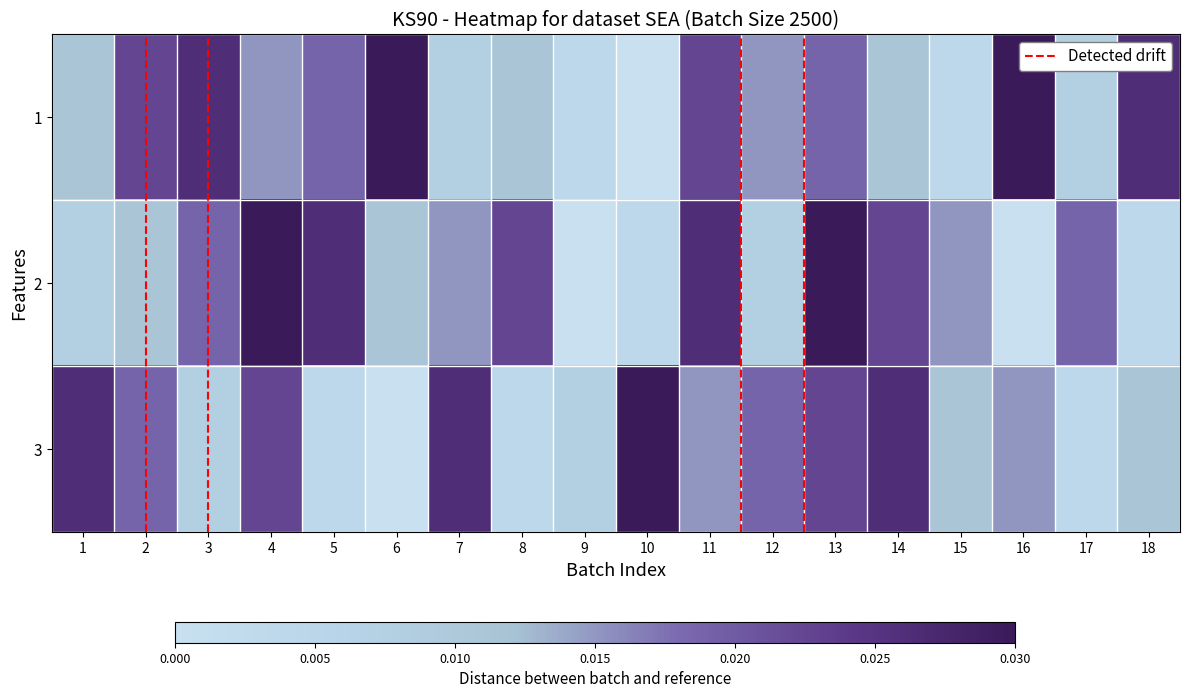

Reading right to left, list all the values displayed in this chart.

1: 18=0.0	17=0.0	16=0.0	15=0.0	14=0.0	13=0.0	12=0.0	11=0.0	10=0.0	9=0.0	8=0.0	7=0.0	6=0.0	5=0.0	4=0.0	3=0.0	2=0.0	1=0.0
2: 18=0.0	17=0.0	16=0.0	15=0.0	14=0.0	13=0.0	12=0.0	11=0.0	10=0.0	9=0.0	8=0.0	7=0.0	6=0.0	5=0.0	4=0.0	3=0.0	2=0.0	1=0.0
3: 18=0.0	17=0.0	16=0.0	15=0.0	14=0.0	13=0.0	12=0.0	11=0.0	10=0.0	9=0.0	8=0.0	7=0.0	6=0.0	5=0.0	4=0.0	3=0.0	2=0.0	1=0.0